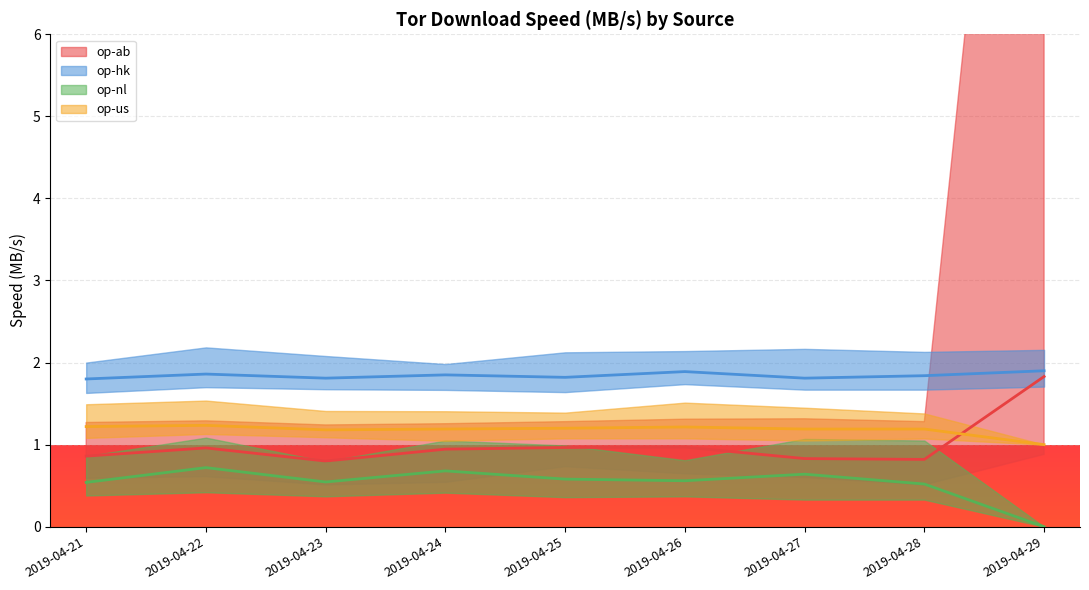

What is the average value of the op-ab series?

1.0